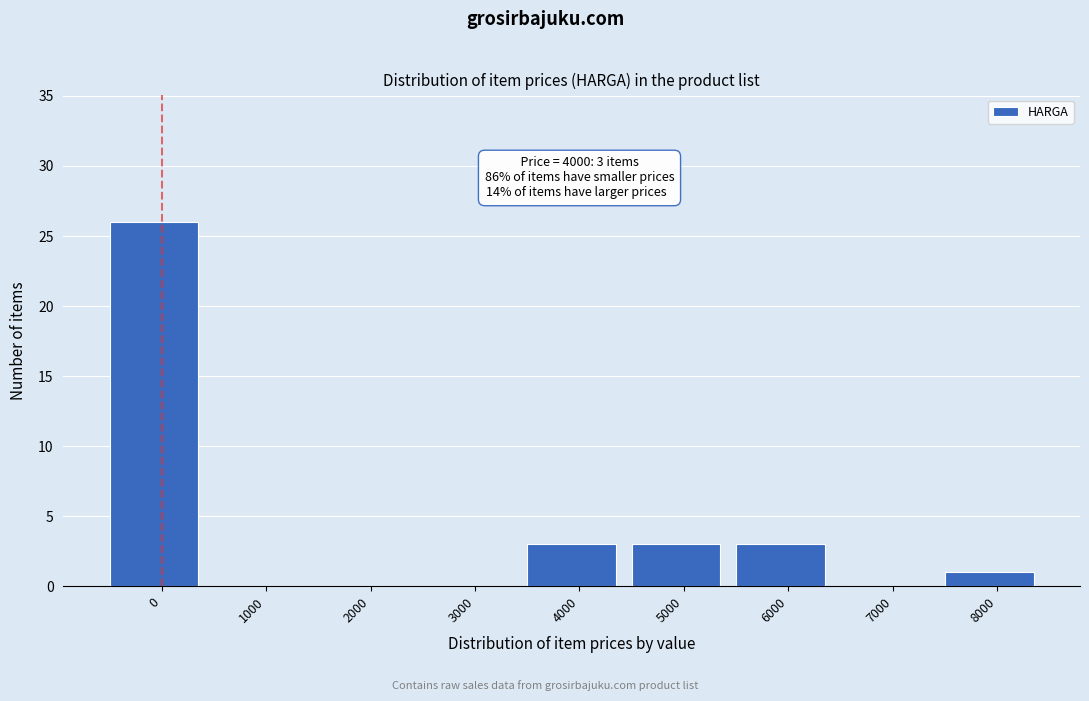

What is the sum of all values?

36